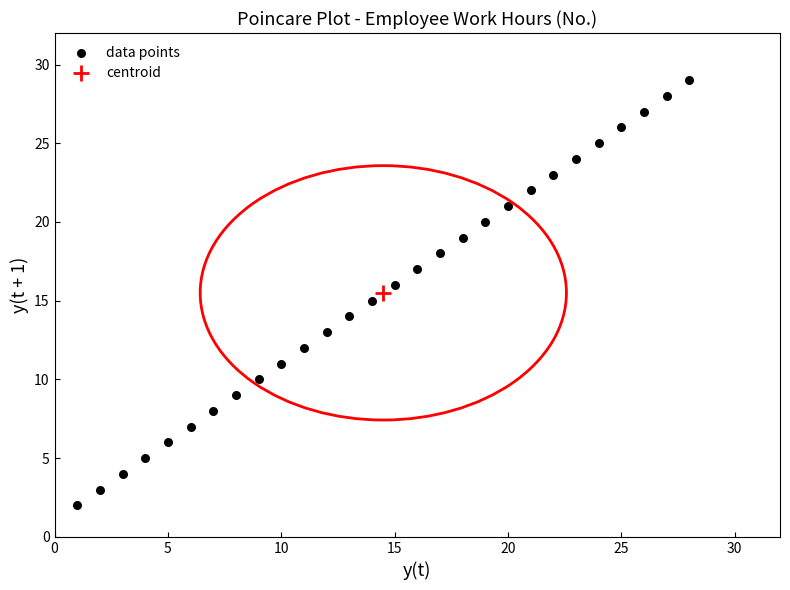

What is the range of Y values (max minus min)?

27